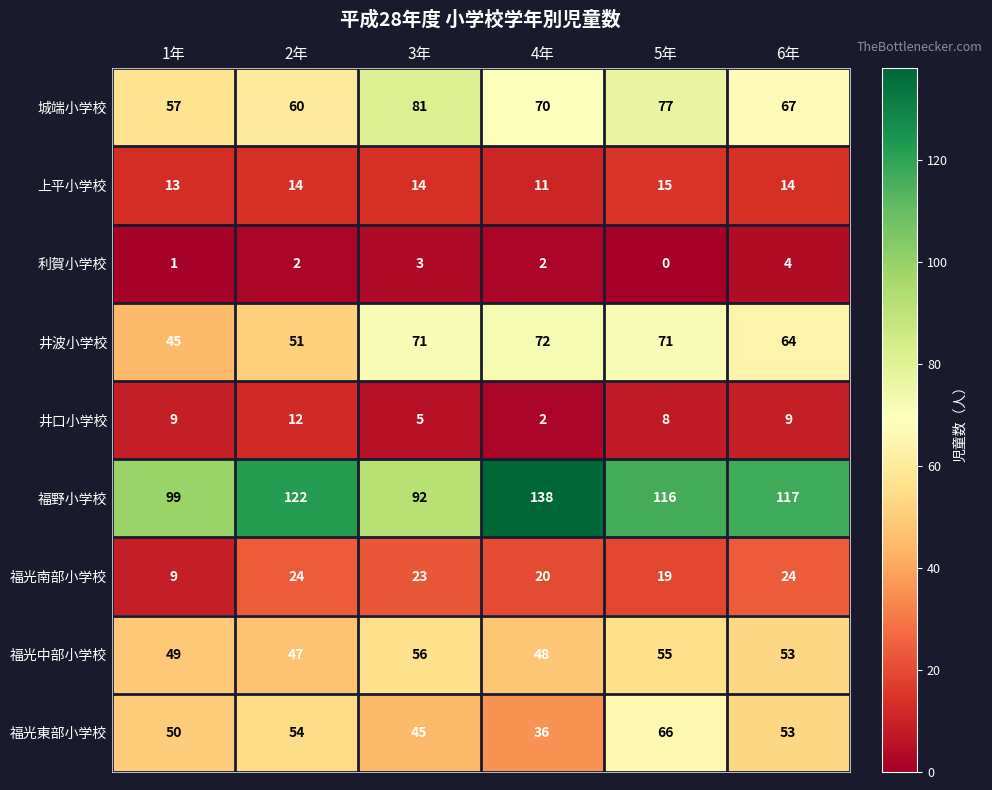

The value of 福光南部小学校 at 5年 is 19. True or false?

True